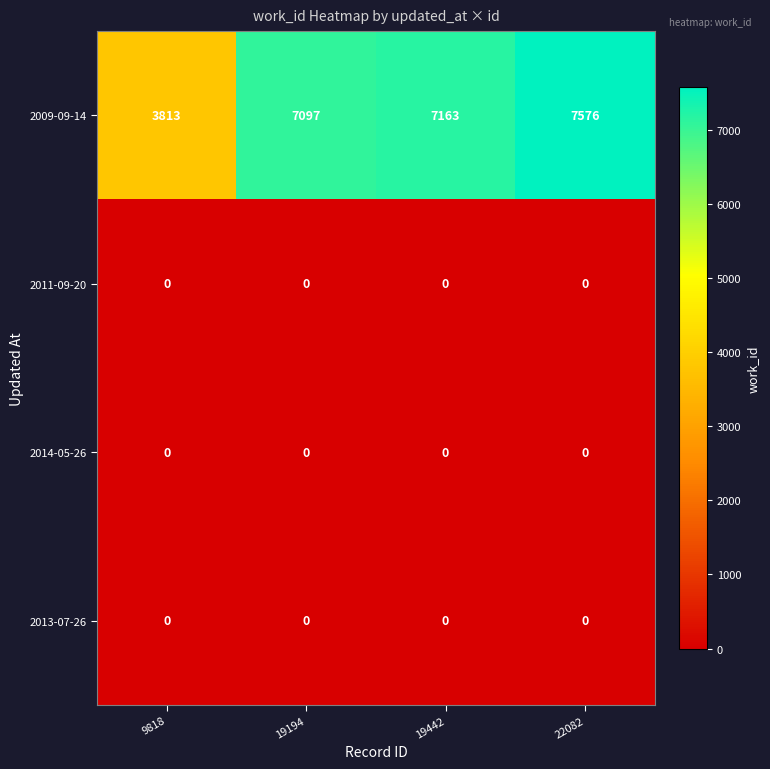

What is the difference between the highest and lowest values at 9818?

3813